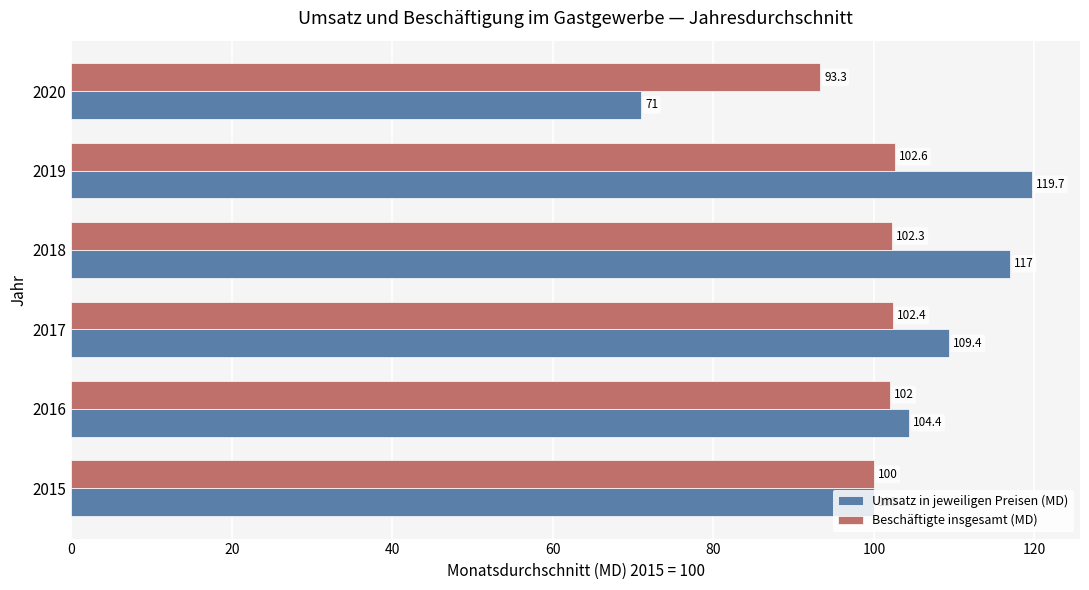

Is it true that Umsatz in jeweiligen Preisen (MD) equals 103.0 at 2020?

False